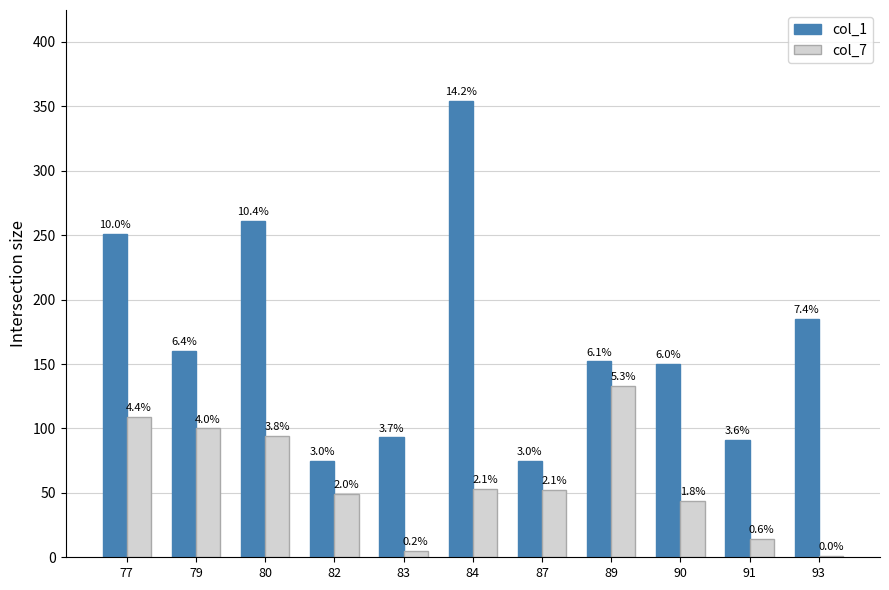

Which label corresponds to the largest value in the chart?

84